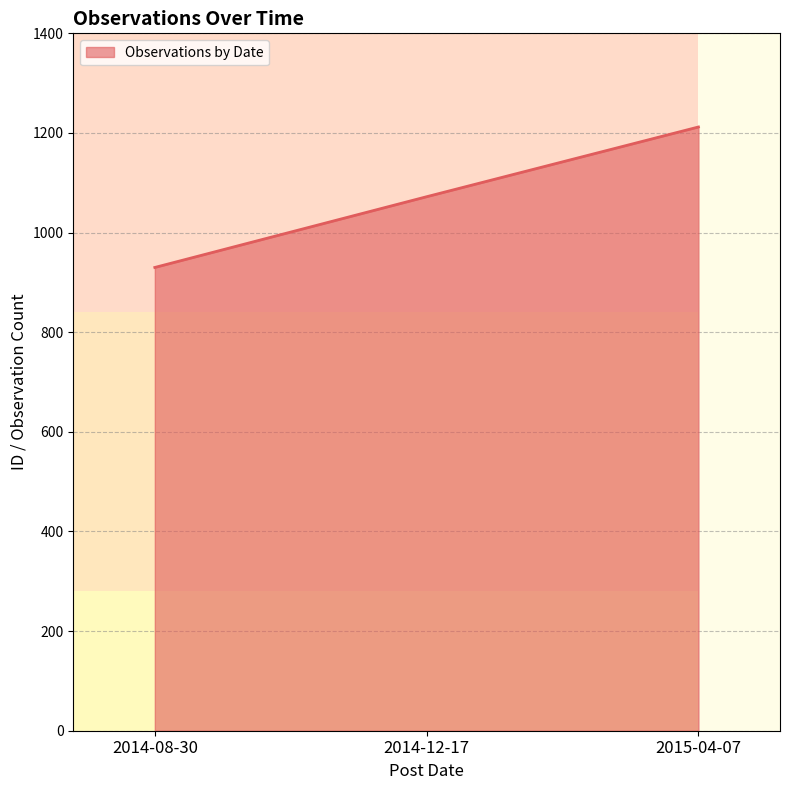

Where is the data nearest to the value 1071?

2014-12-17